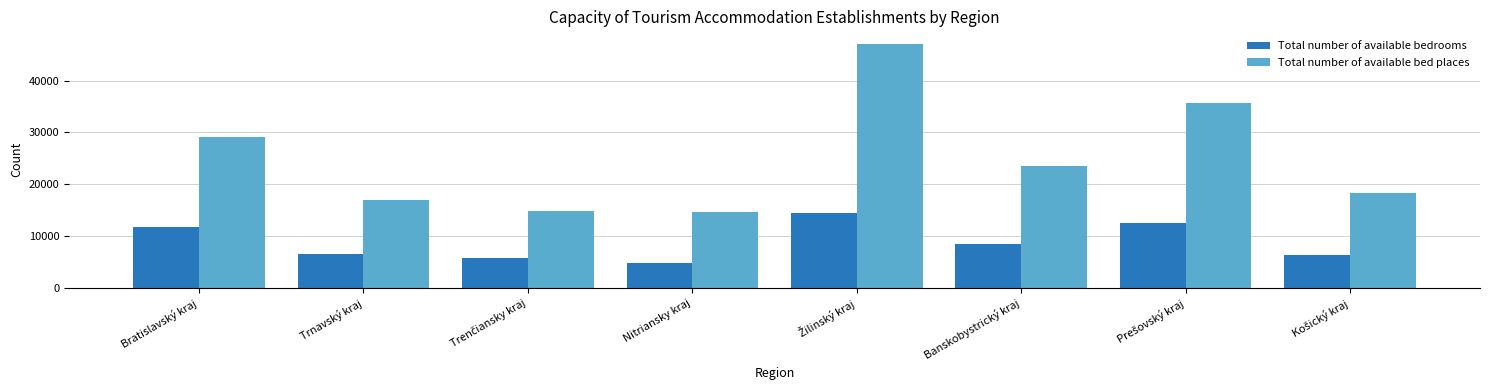

Which series has the widest spread of values?

Total number of available bed places